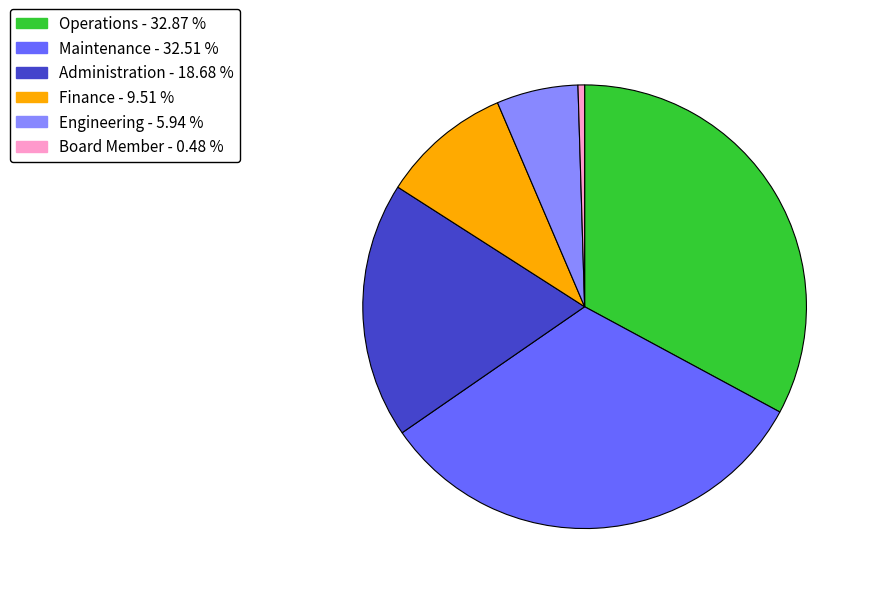

Approximately how many times larger is the value at Administration compared to Engineering?

3.1